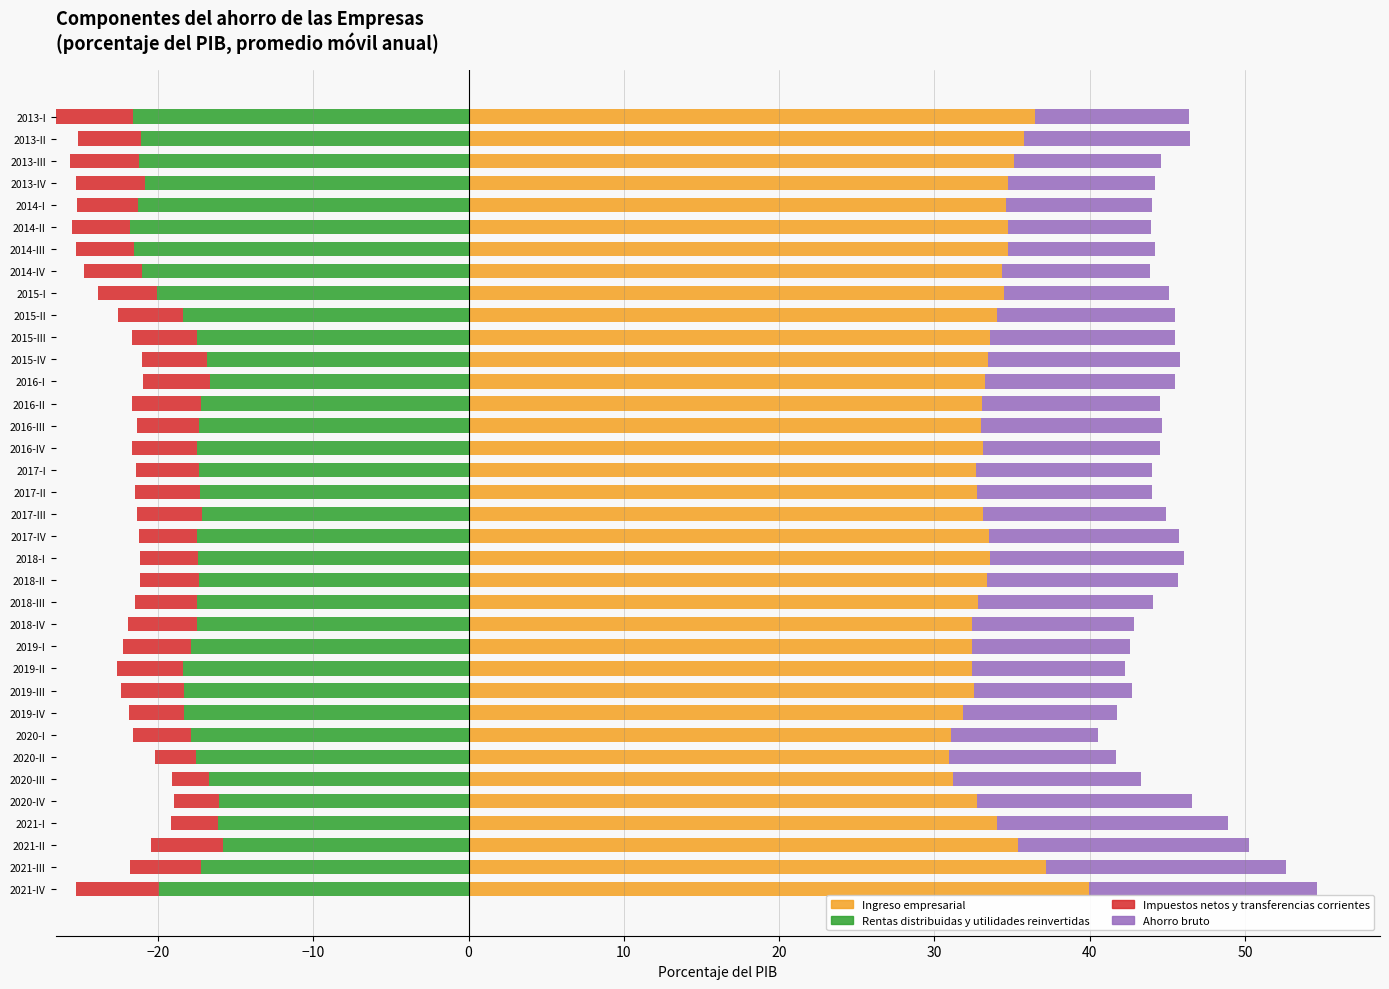

At how many categories does at least one series exceed 29?

36